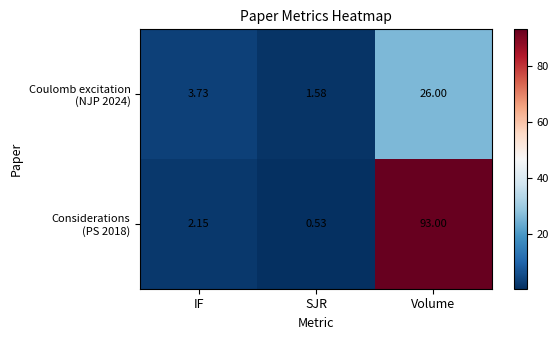

Which category has the lowest value across all series?

SJR